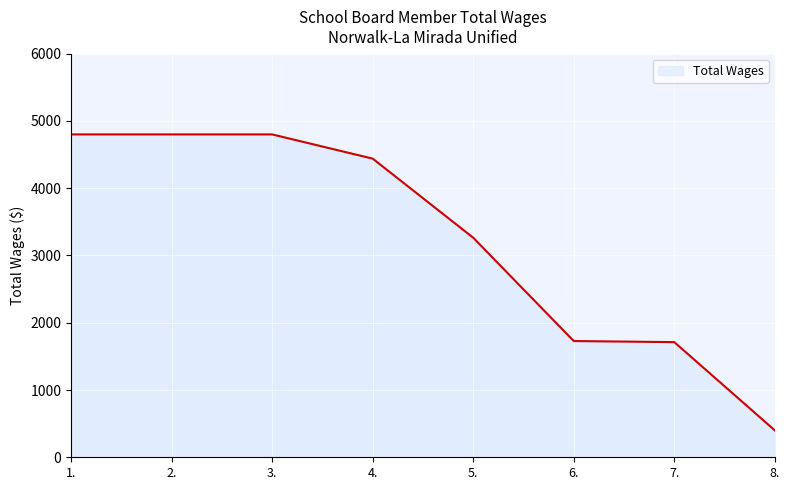

Count the number of data series in this chart.

1